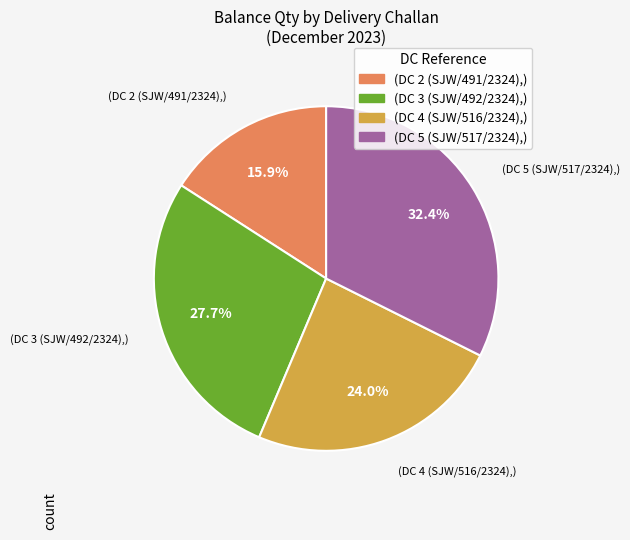

How many slices are in this pie chart?

4